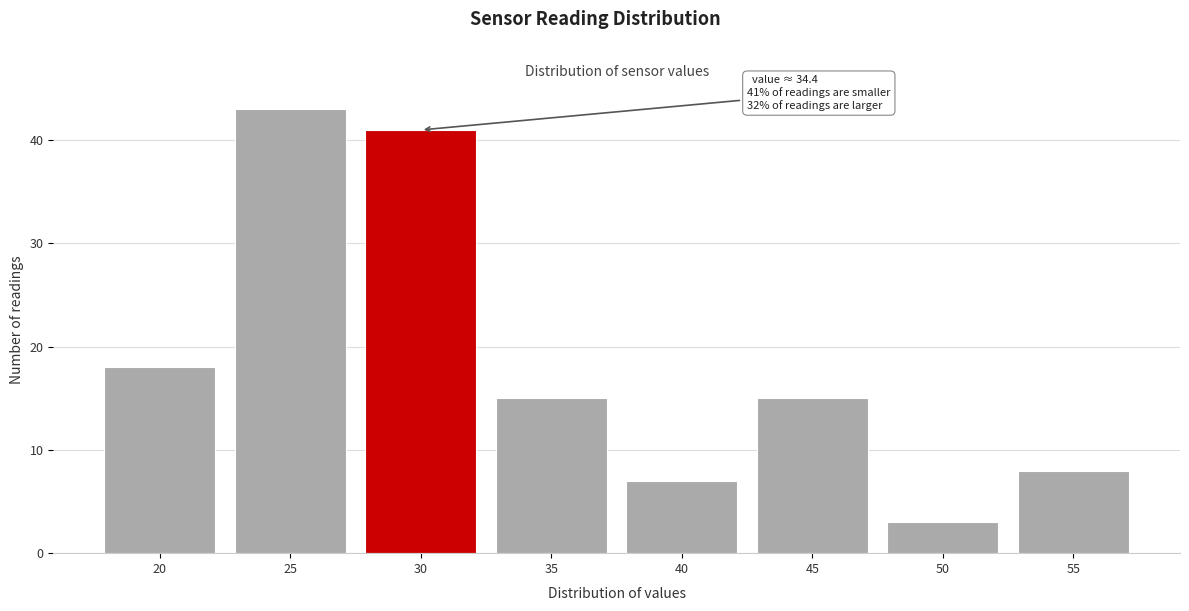

Reading left to right, list all the values displayed in this chart.

20=18	25=43	30=41	35=15	40=7	45=15	50=3	55=8